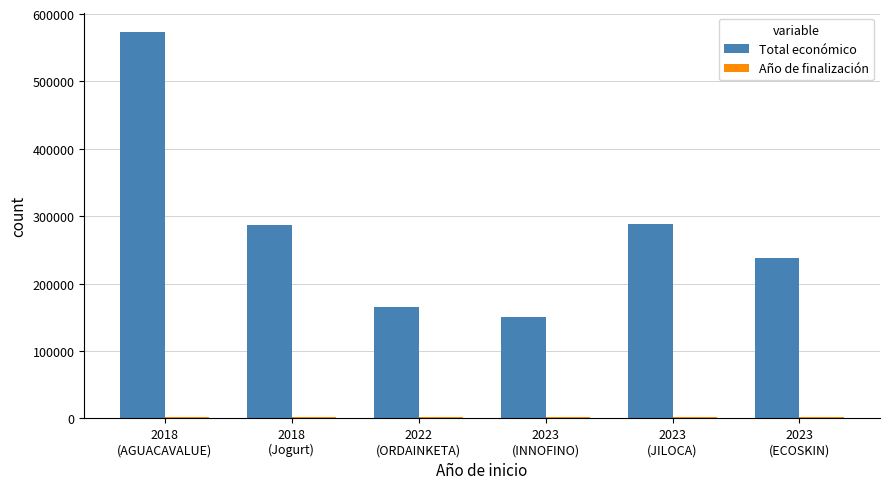

What is the sum of all Total económico values?

1701568